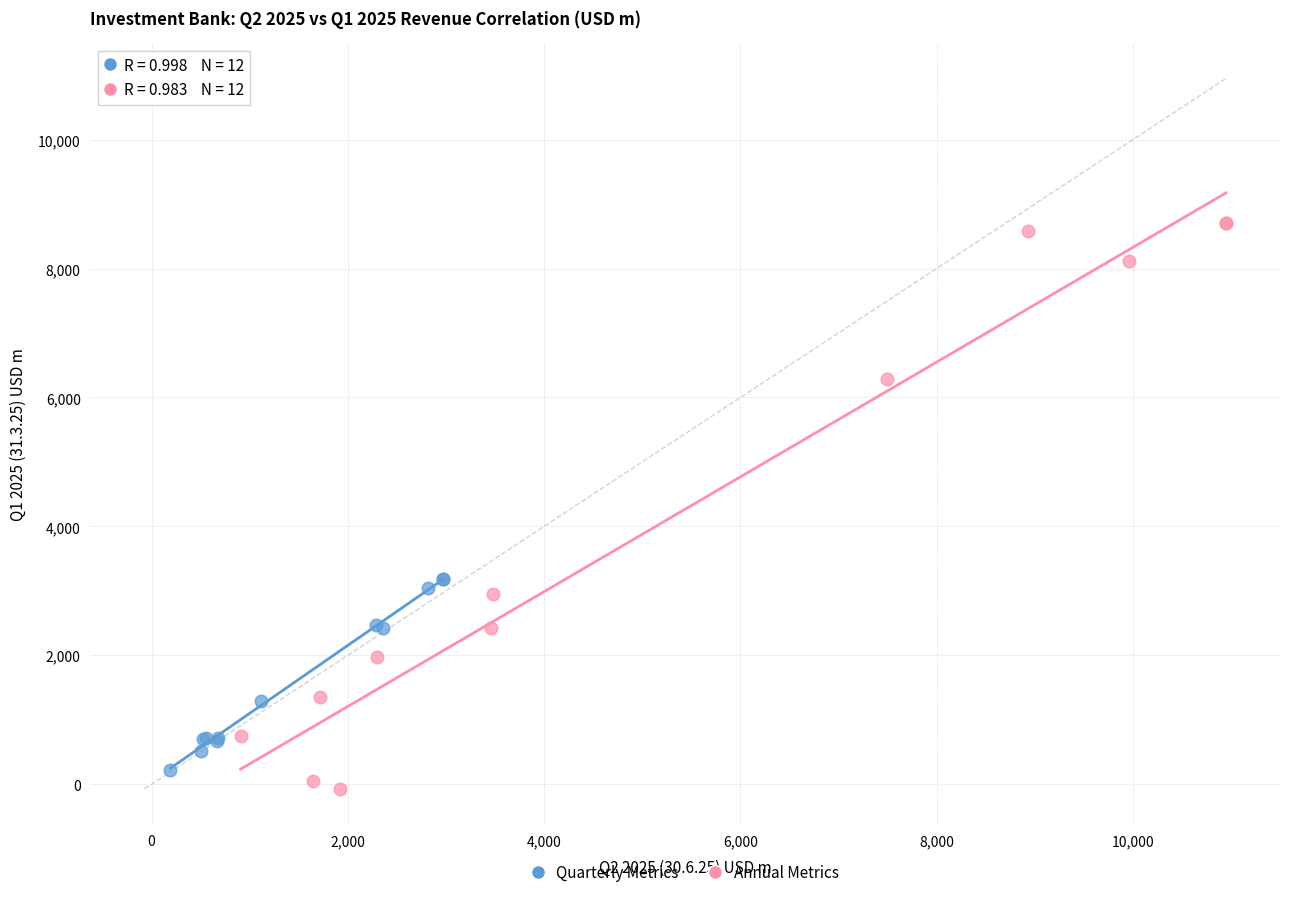

Which series contains the highest Y value?

Annual Metrics